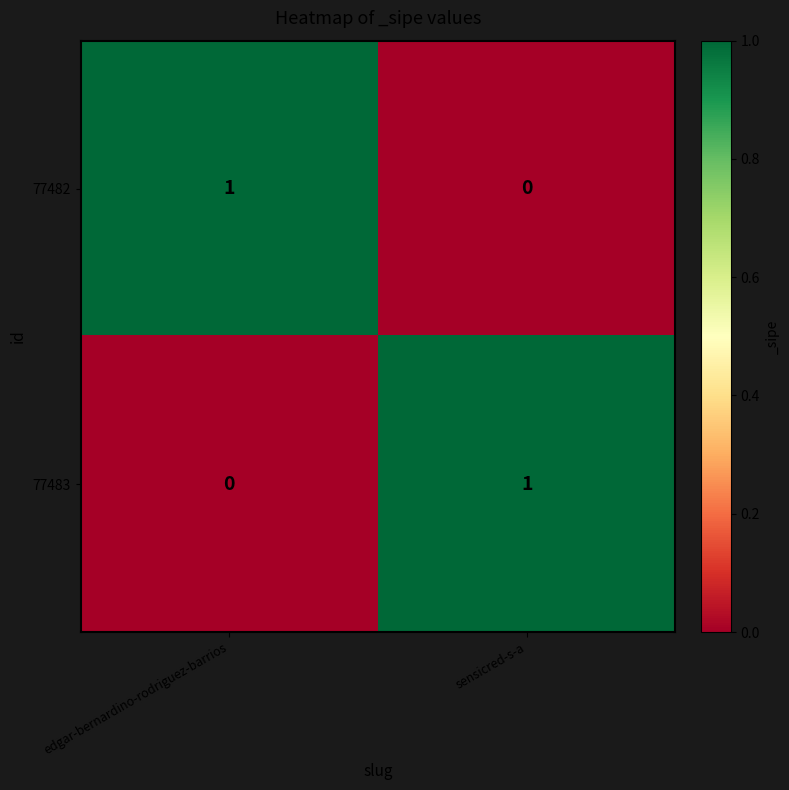

Reading left to right, transcribe all the data shown in this chart.

77482: 1	0
77483: 0	1